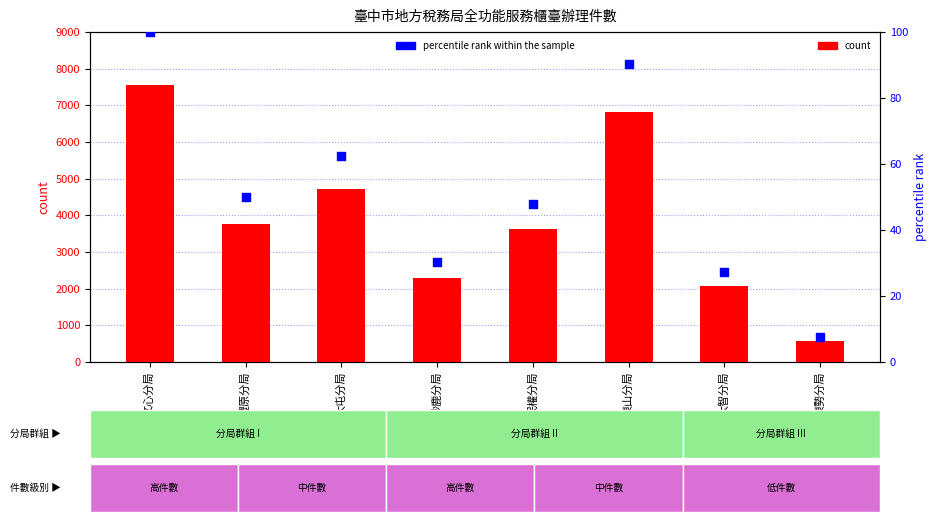

Is the value of count at 東勢分局 greater than the value of percentile rank within the sample at 文心分局?

Yes